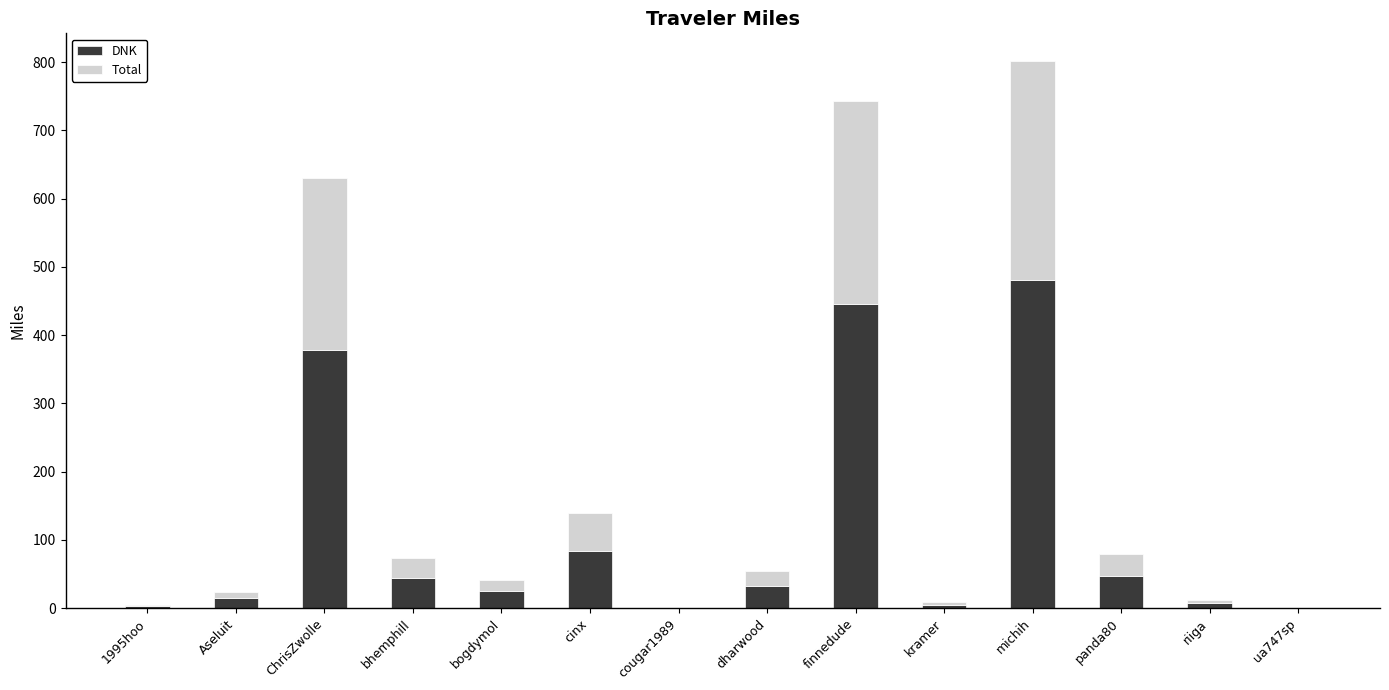

At which category is the sum across all series the highest?

michih